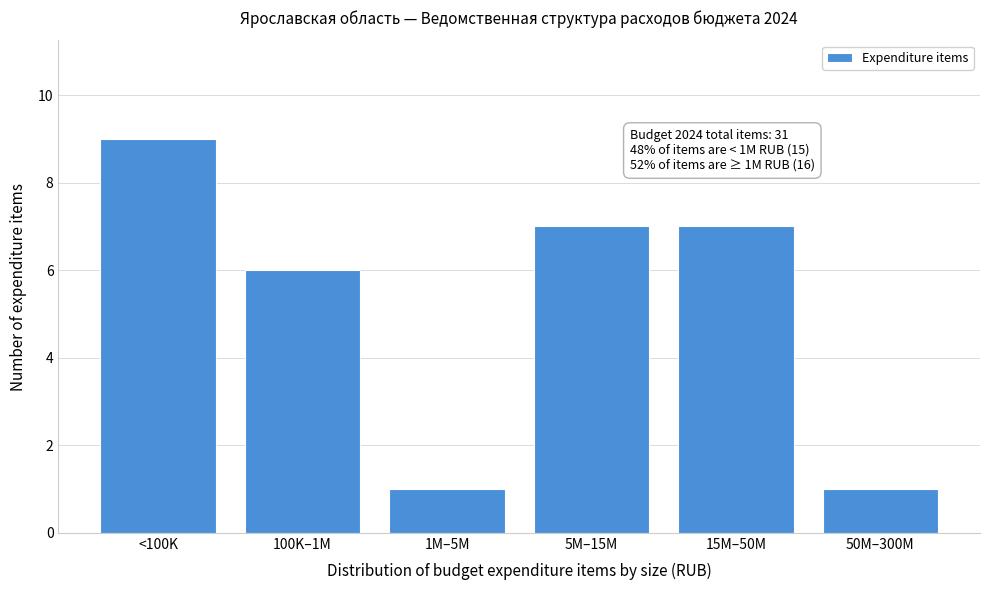

Reading left to right, what are all the values shown in this chart?

9	6	1	7	7	1